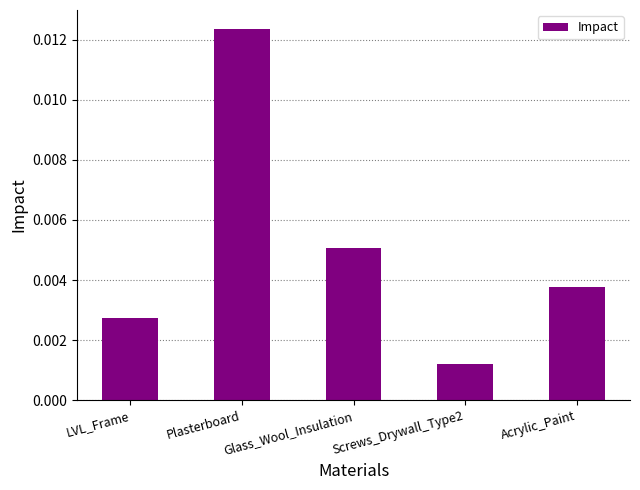

Which has a higher value, Glass_Wool_Insulation or Acrylic_Paint?

Glass_Wool_Insulation